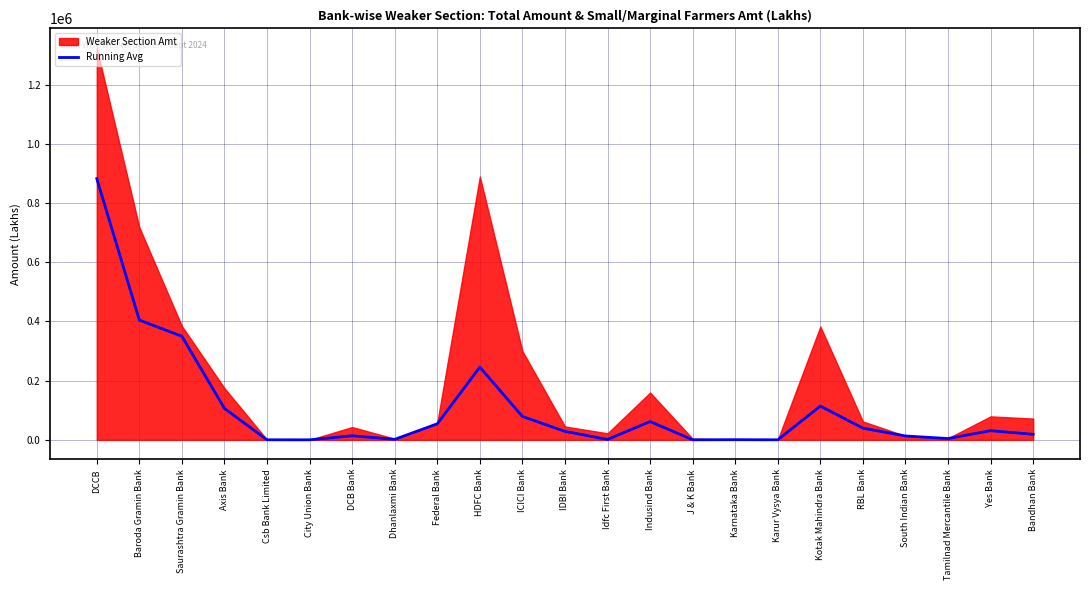

What is the difference between the values at Yes Bank and DCB Bank?

17209